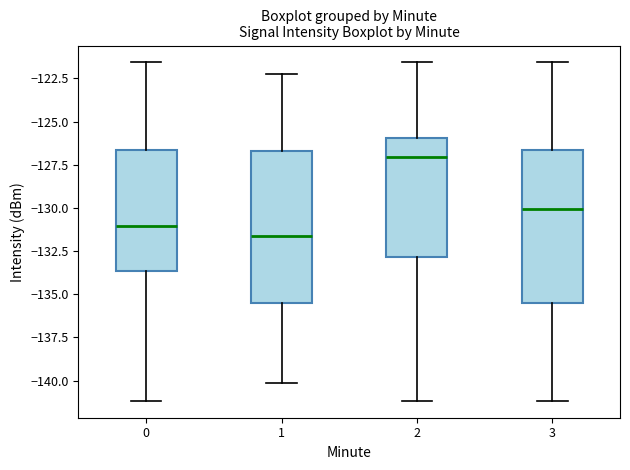

Which box's median line is the lowest?

1